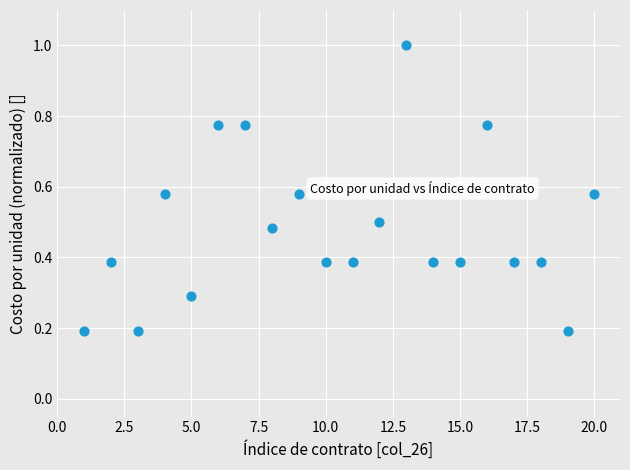

What is the range of X values (max minus min)?

19.0